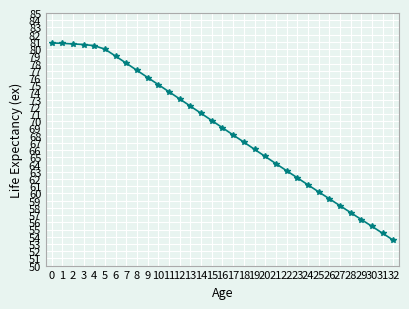

What is the smallest value displayed?

53.5